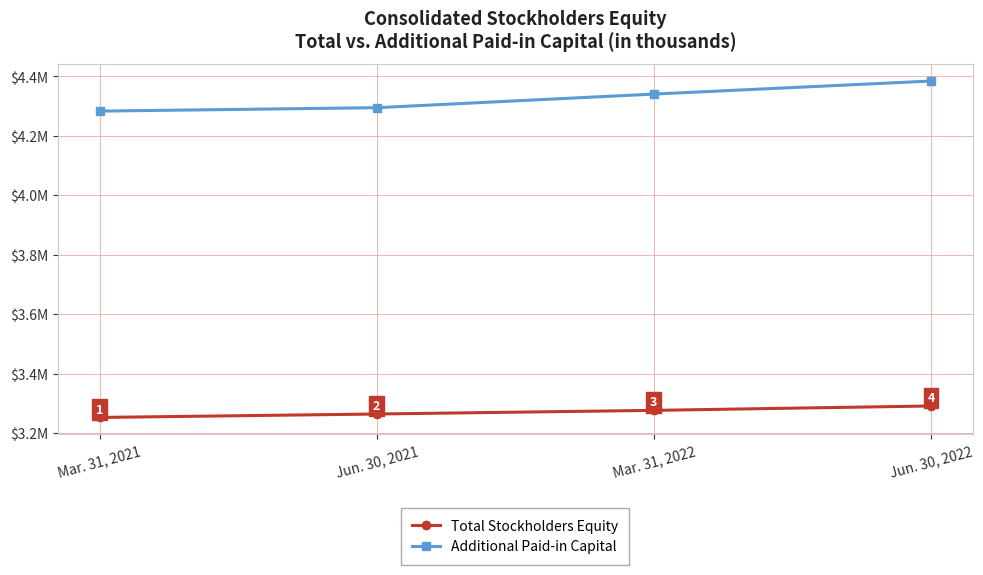

Which category has the highest value in the Total Stockholders Equity series?

Jun. 30, 2022